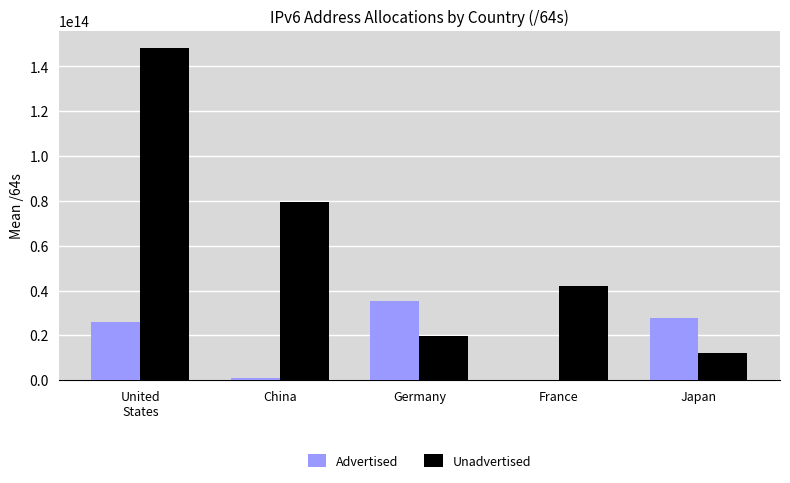

Between China and Germany, which series saw the biggest shift?

Unadvertised